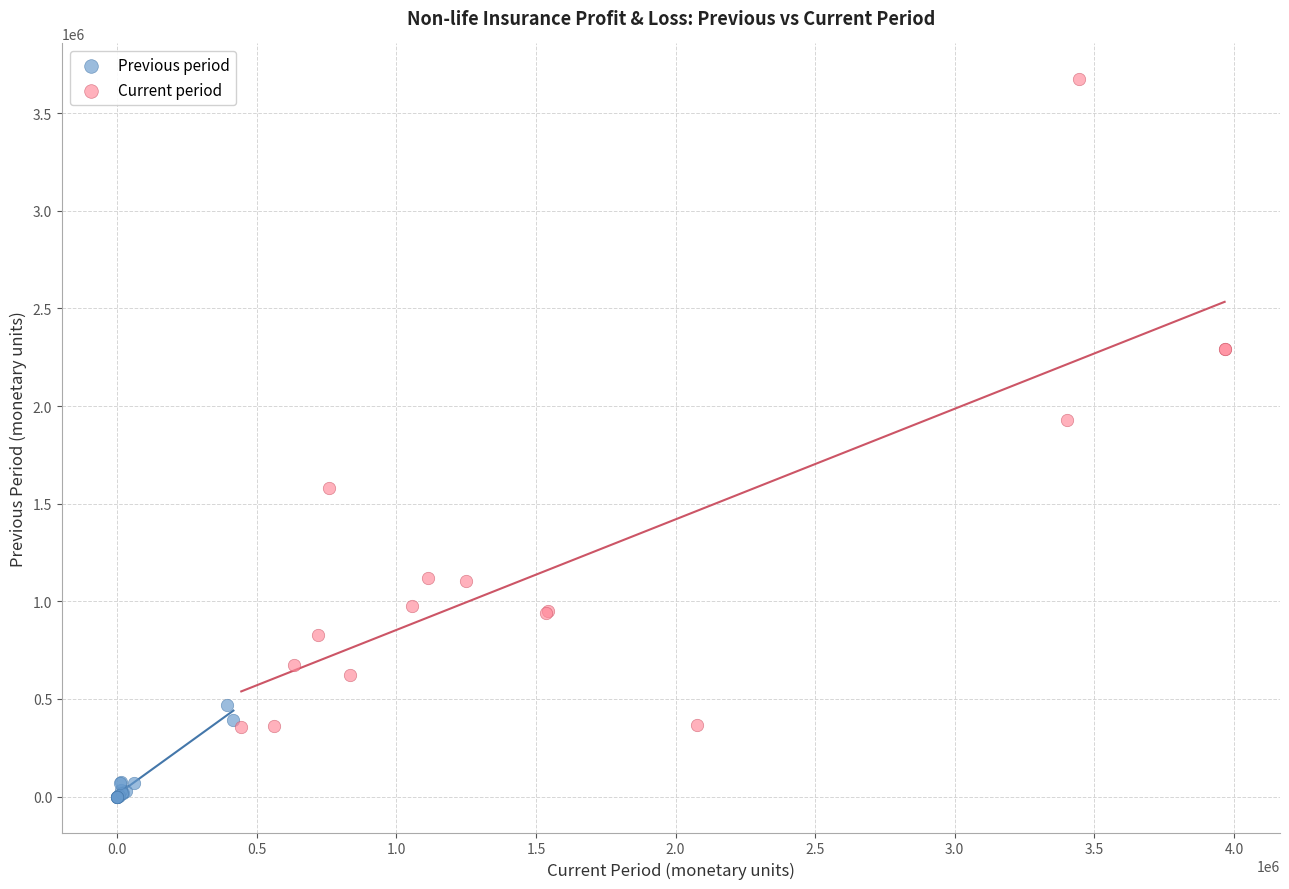

Which series reaches the minimum Y coordinate?

Previous period